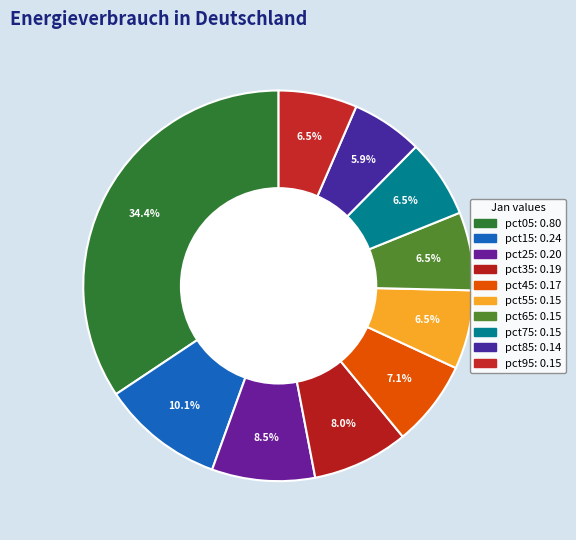

Count the number of slices in the pie.

10